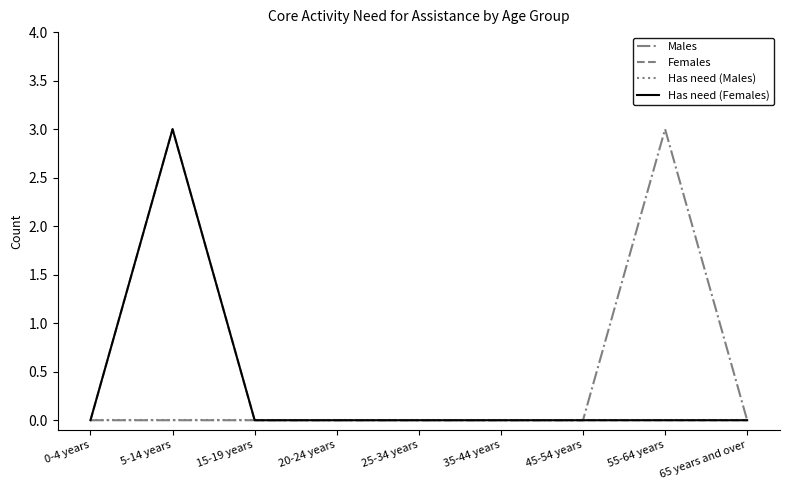

True or false: Has need (Females) and Has need (Males) intersect in this chart.

False